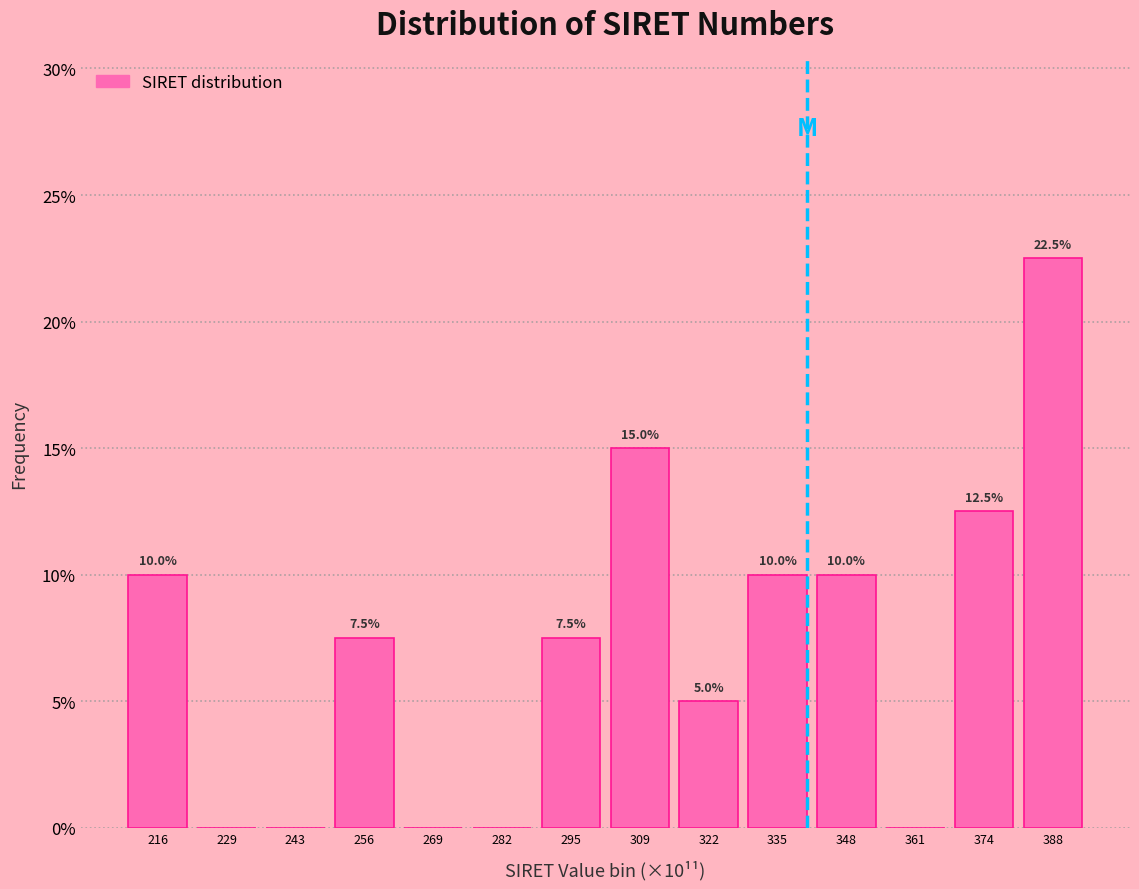

How many values are between 0 and 10?

11